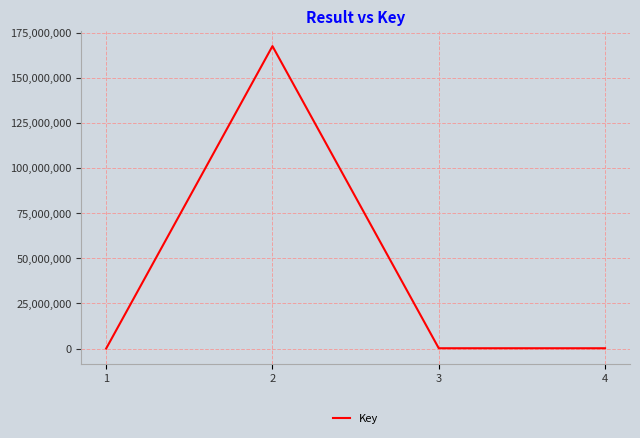

The value at 3 is 151034. True or false?

True